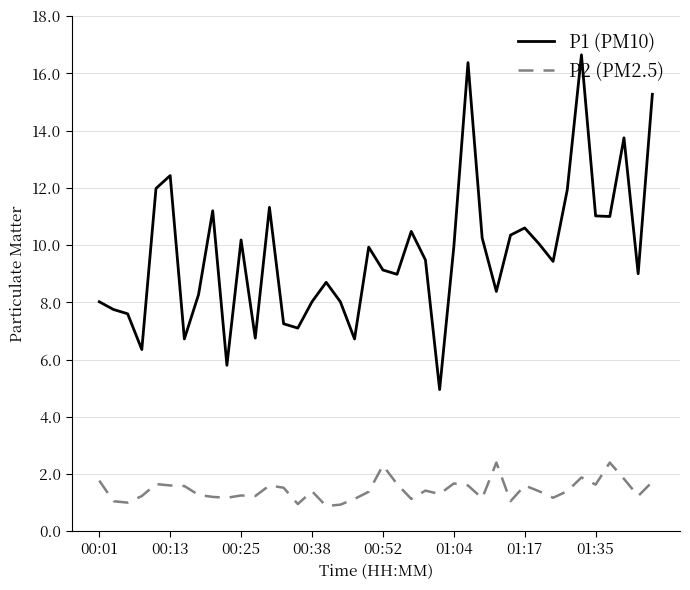

What is the difference between the maximum and minimum values in the P2 (PM2.5) series?

1.5